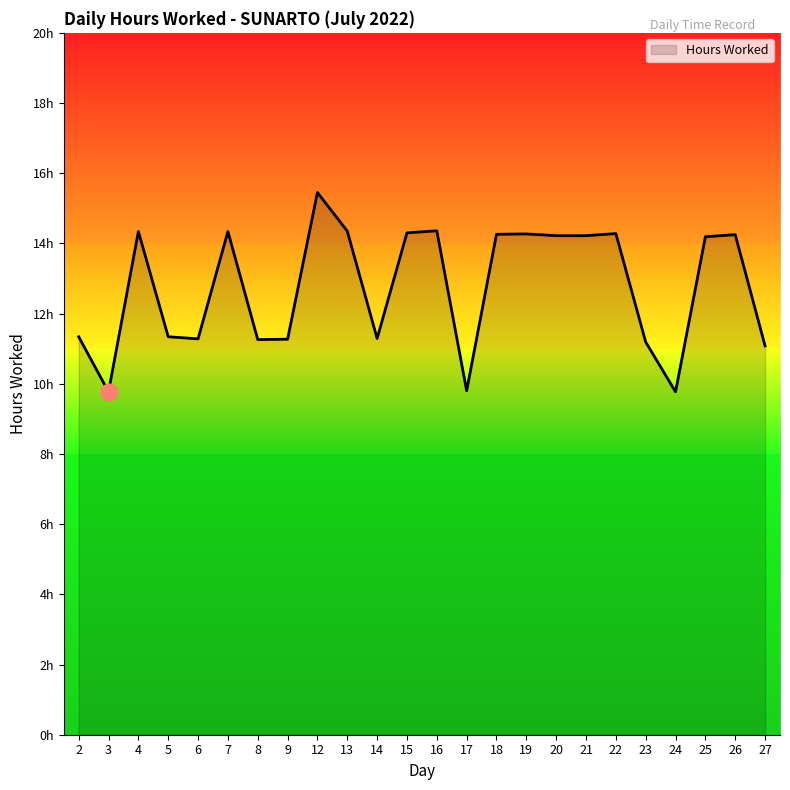

Which has a higher value, 19 or 15?

15